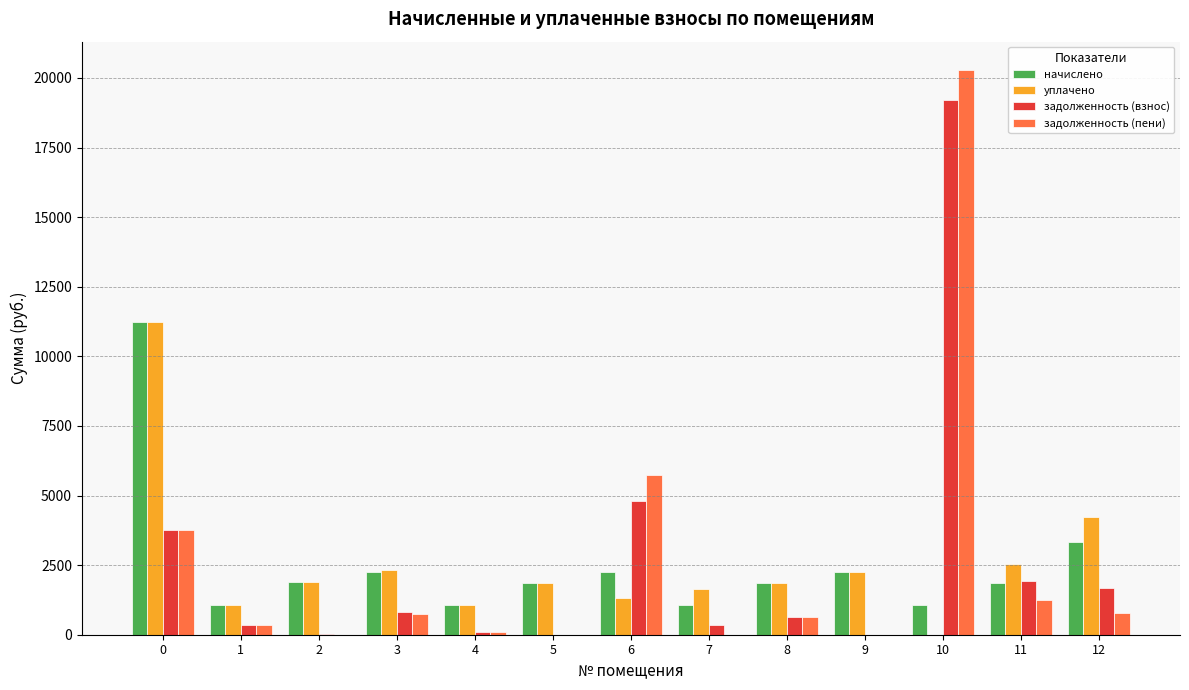

The value of уплачено at 7 is 991.4. True or false?

False